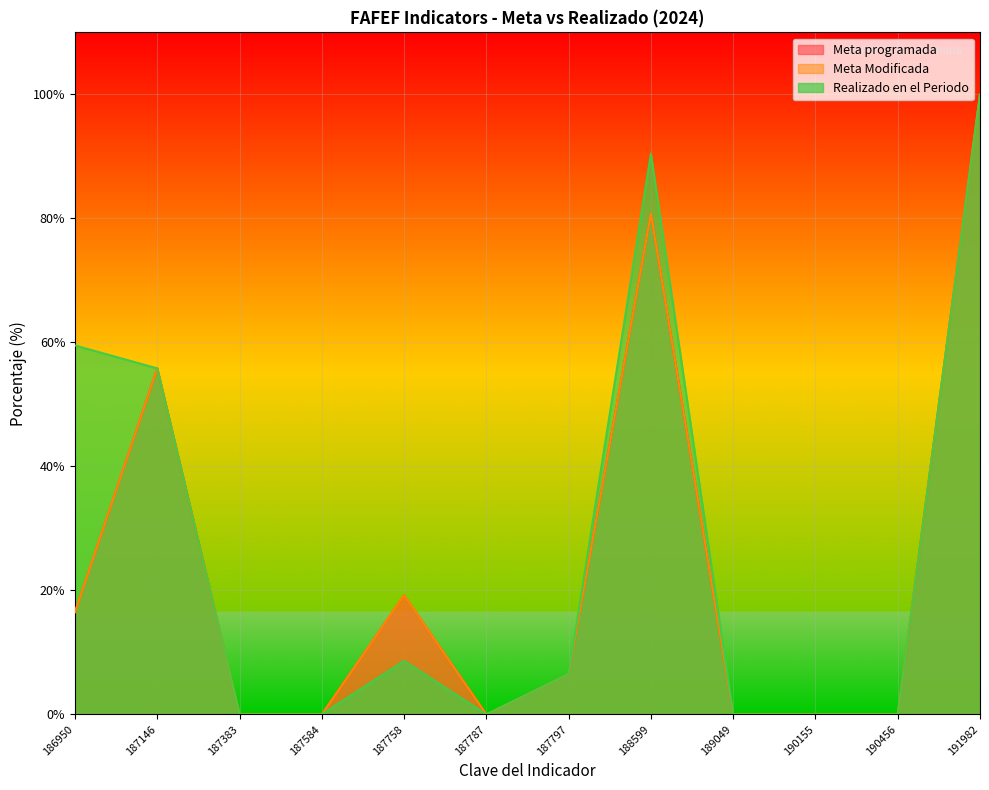

At how many categories does at least one series exceed 89?

2